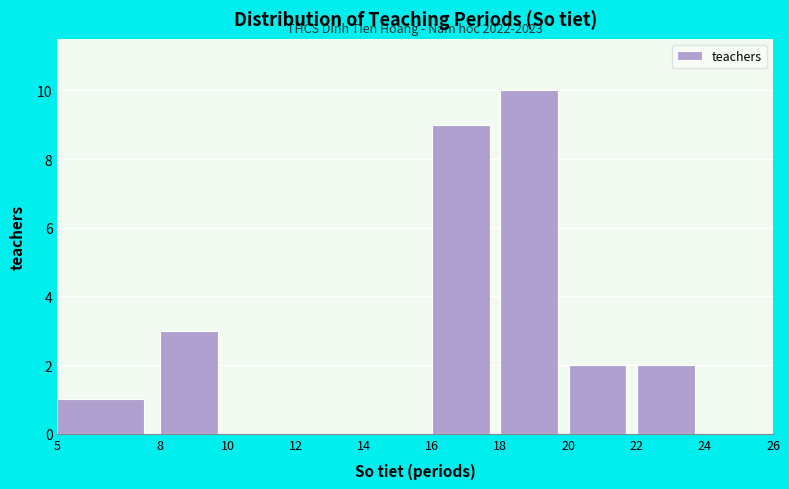

Which range on the x-axis has the tallest bar?

18 to 20